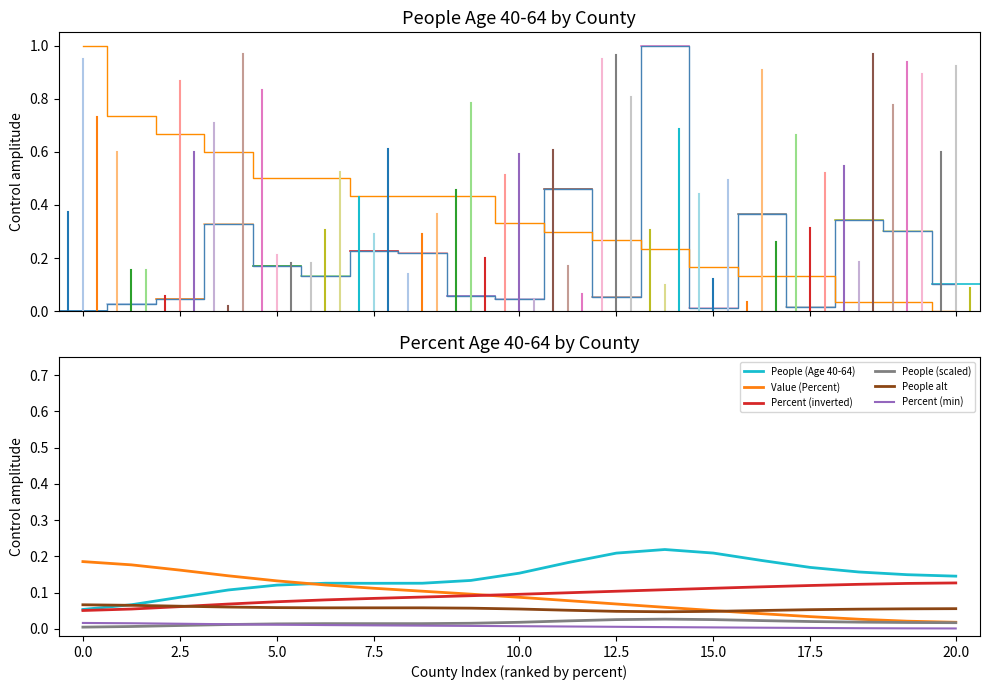

True or false: People (Age 40-64) and People (scaled) cross at least once.

False